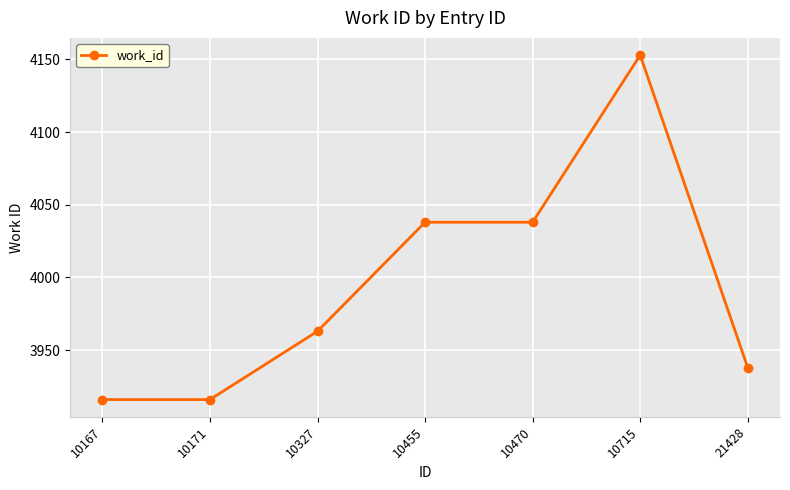

What is the maximum value shown in the chart?

4153